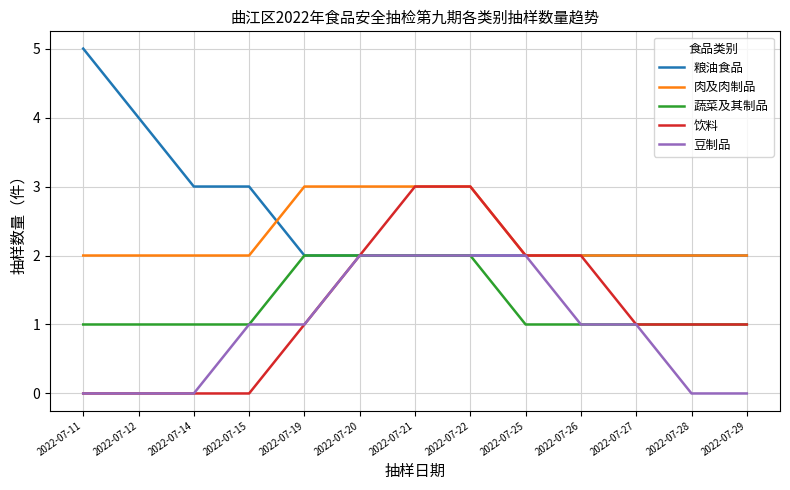

Which category has the highest value across all series?

2022-07-11